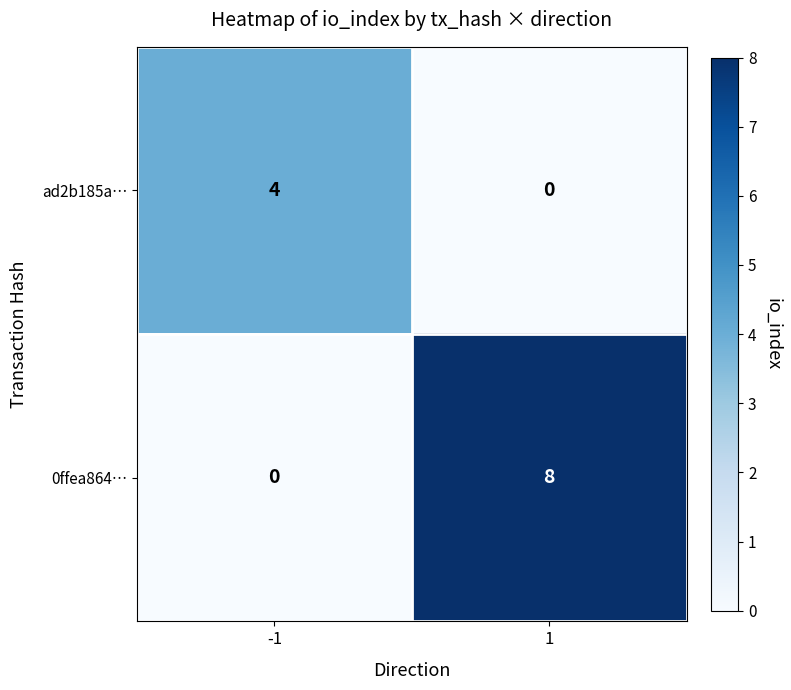

Is it true that 0ffea864… equals 8 at 1?

True